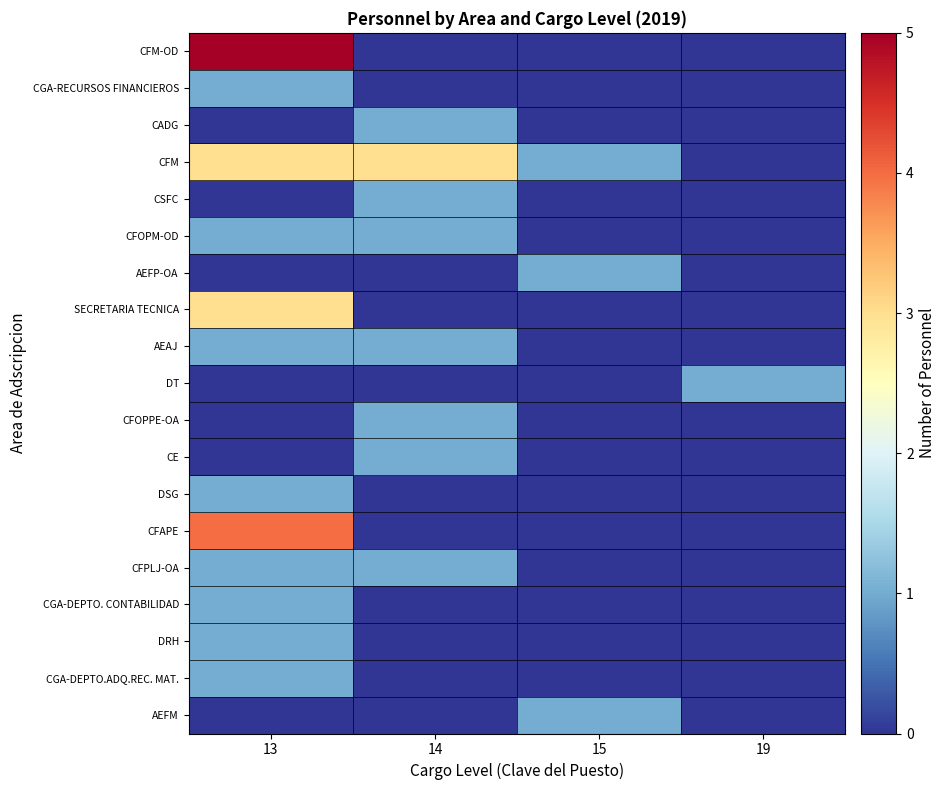

List the series in order of their peak value, highest first.

CFM-OD, CFAPE, CFM, SECRETARIA TECNICA, CGA-RECURSOS FINANCIEROS, CADG, CSFC, CFOPM-OD, AEFP-OA, AEAJ, DT, CFOPPE-OA, CE, DSG, CFPLJ-OA, CGA-DEPTO. CONTABILIDAD, DRH, CGA-DEPTO.ADQ.REC. MAT., AEFM